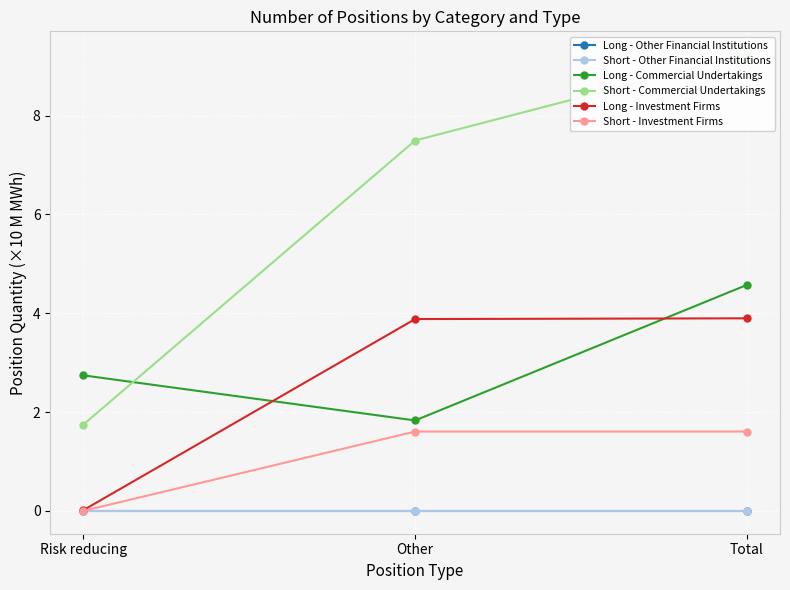

Which has a higher value, Total or Other?

Total